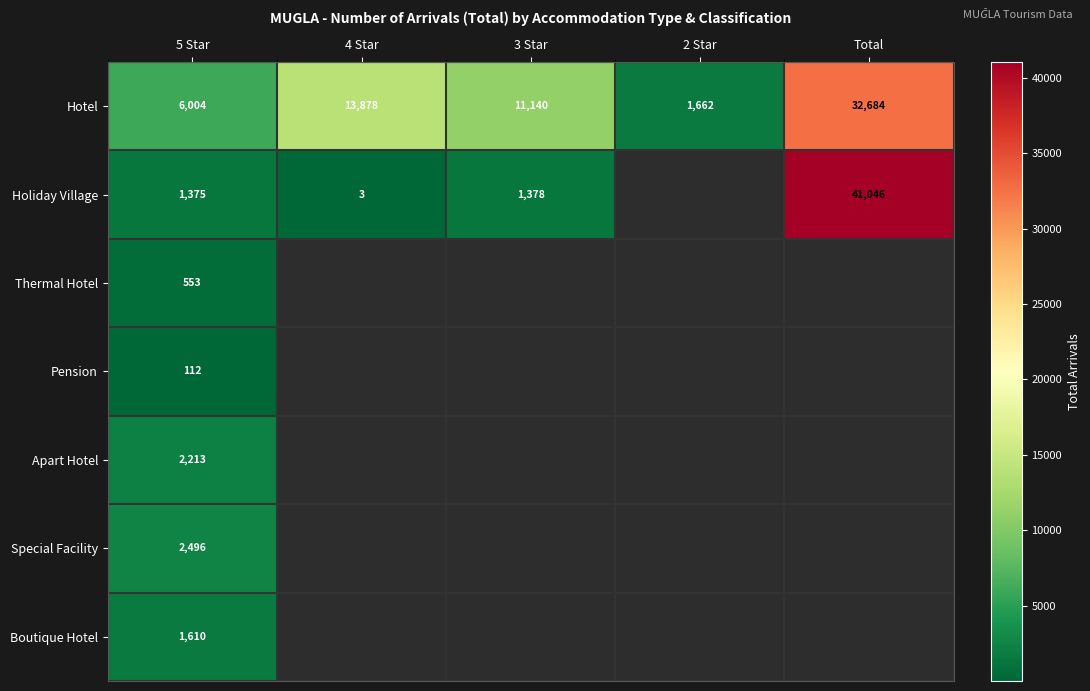

At which category is the sum across all series the highest?

5 Star